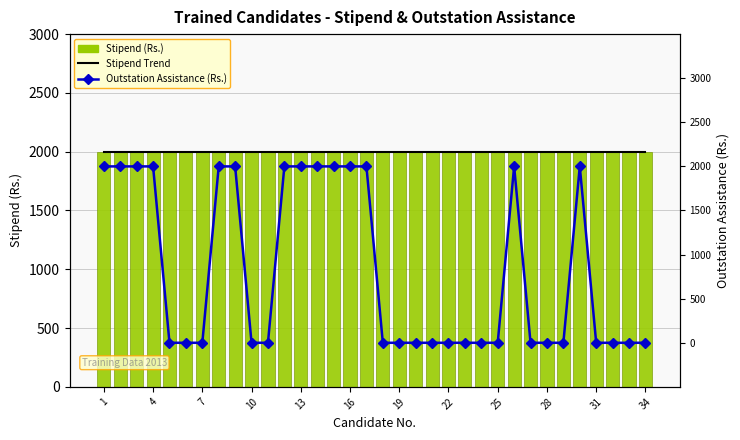

What is the average value of the Stipend (Rs.) series?

2000.0